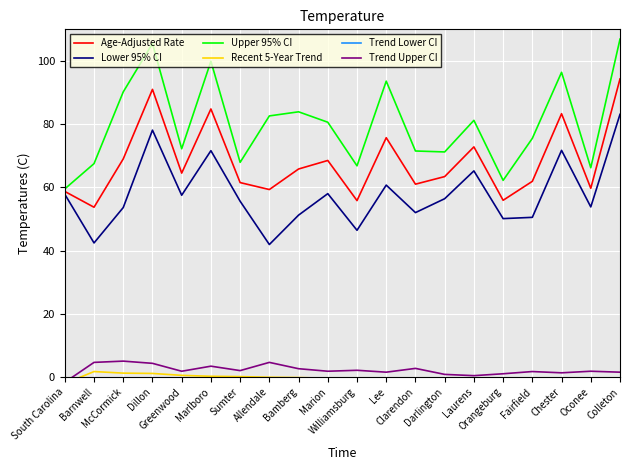

Is the value of Age-Adjusted Rate at Lee greater than the value of Upper 95% CI at Dillon?

No